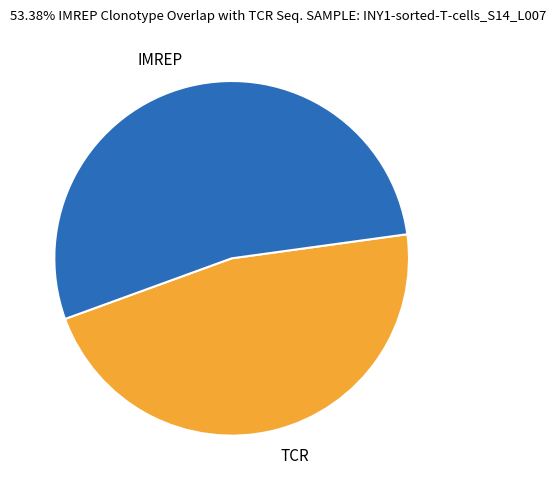

True or false: IMREP accounts for 53% of the total.

True